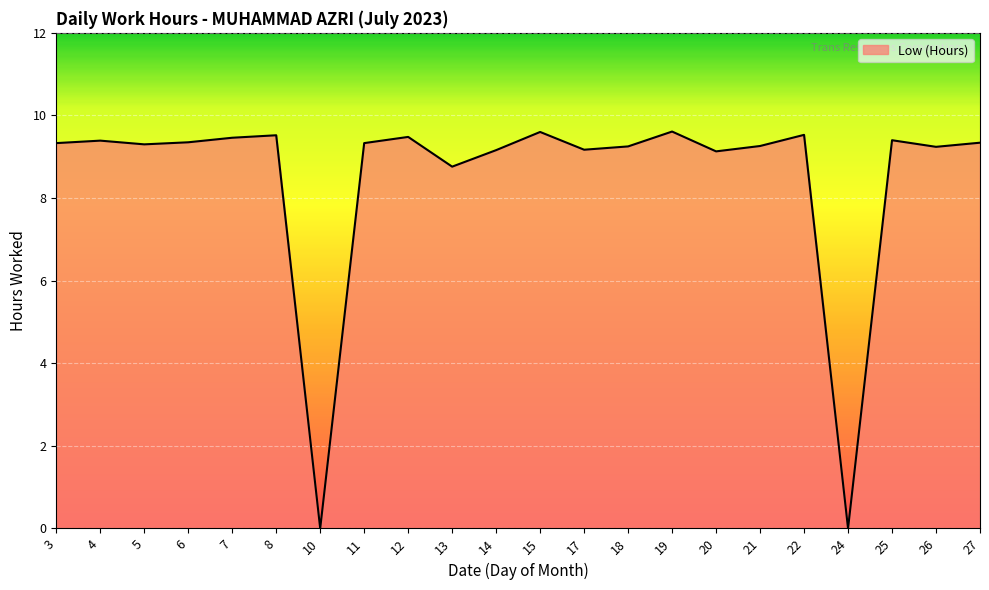

Where does the data first go above 9?

3